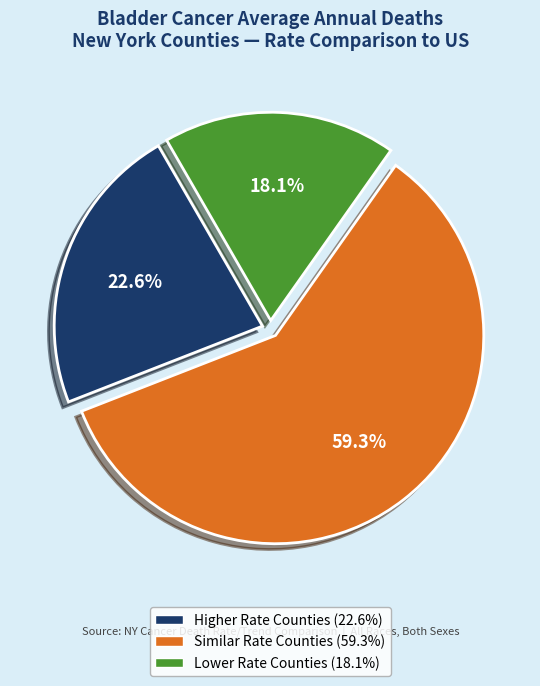

Count the number of slices in the pie.

3